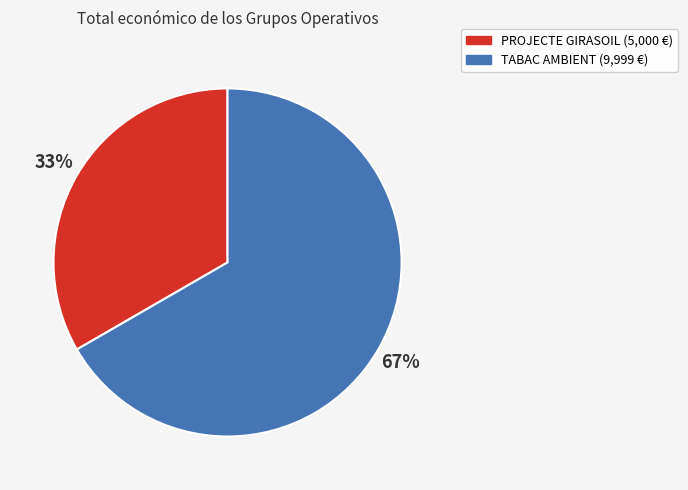

What is the ratio of the value at TABAC AMBIENT to the value at PROJECTE GIRASOIL?

2.0